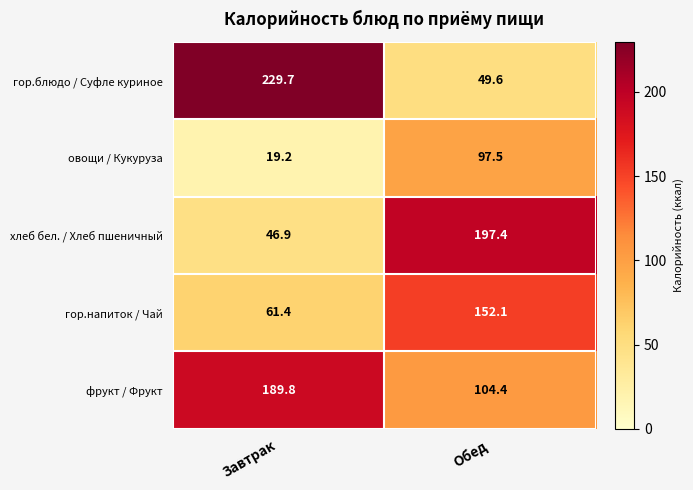

The гор.блюдо / Суфле куриное series shows 49.6 at Обед. True or false?

True